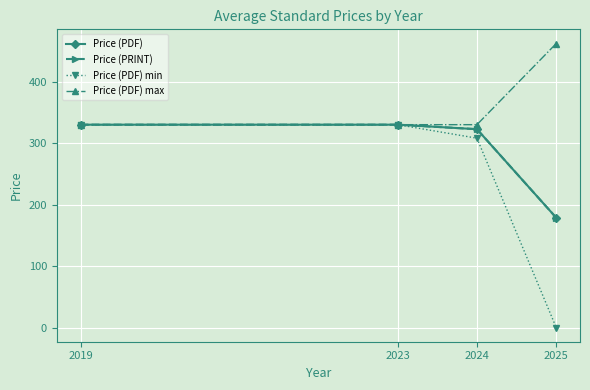

At which label is Price (PRINT) closest to 254?

2024